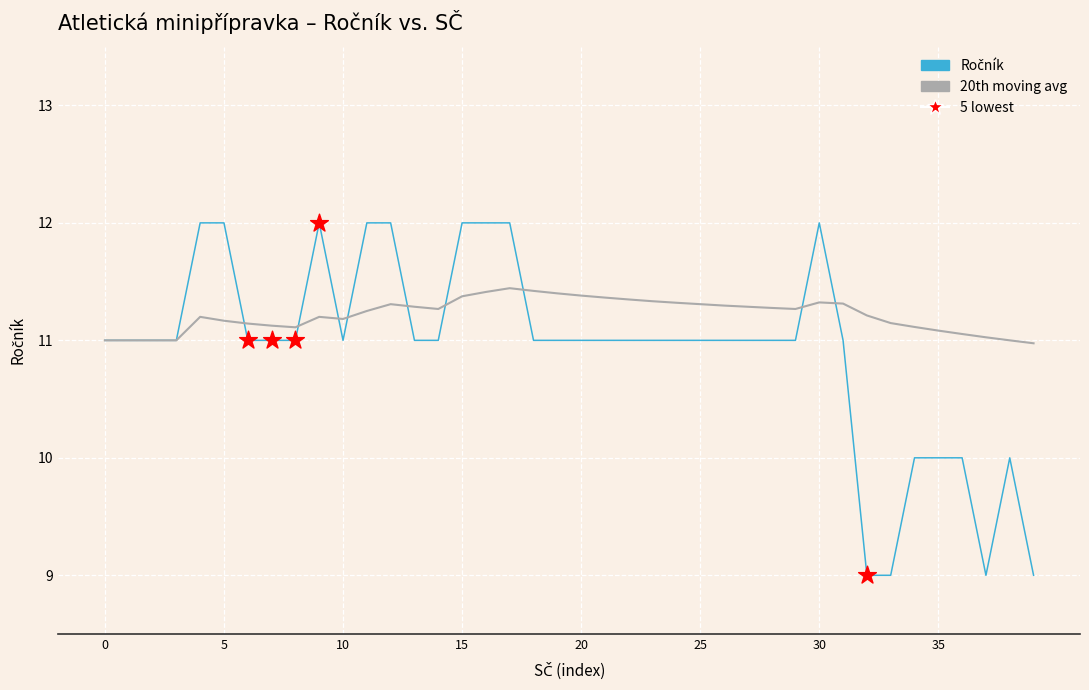

Which series has the largest total across all categories?

20th moving avg